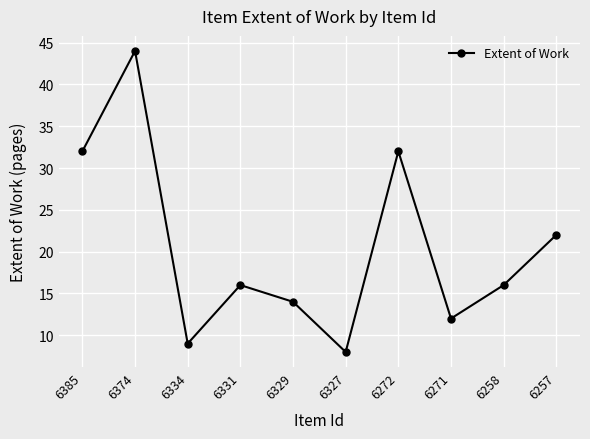

True or false: the data shows 32 at 6272.

True